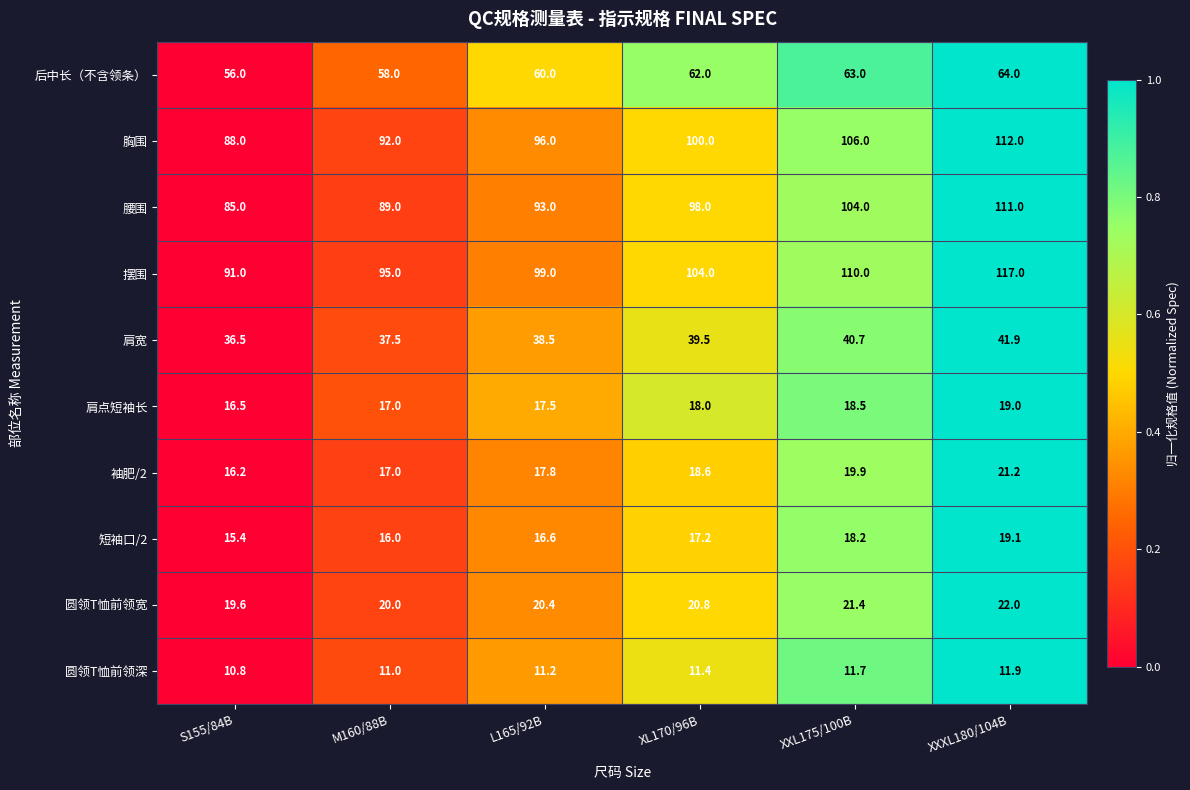

What is the average value of the 摆围 series?

102.7